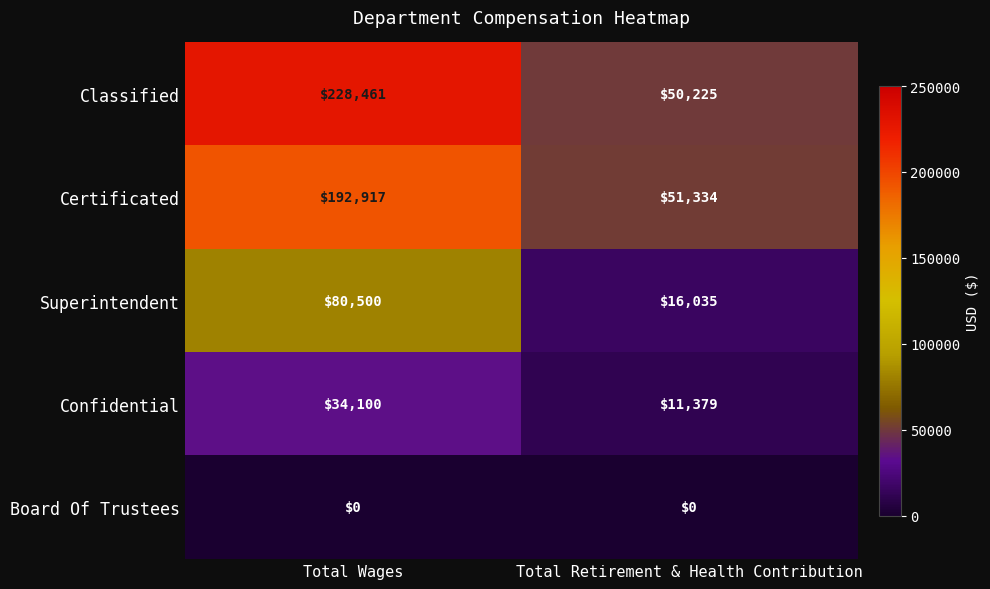

What is the greatest value displayed?

228461